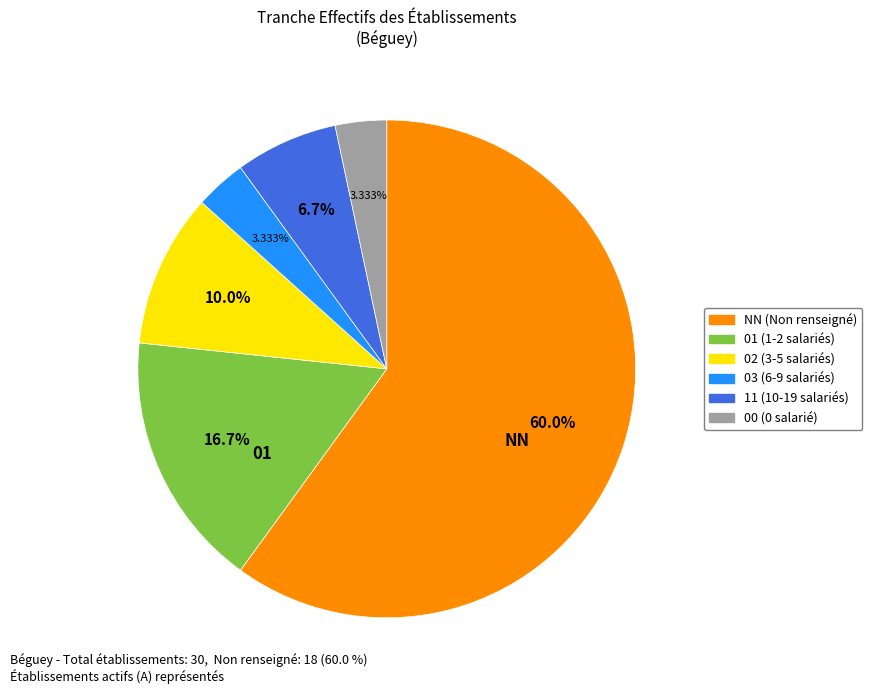

To the nearest percent, what is the difference between the largest and smallest slice percentages?

57%